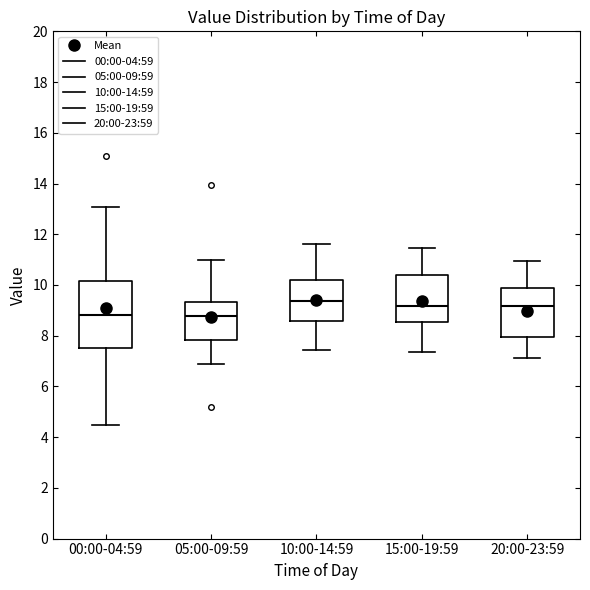

Reading left to right, read every box against the y-axis: the position of its median line, the range the box covers, and the ends of its whiskers. The values are not printed on the chart, so give them approximately, as read against the axis.

00:00-04:59: median 8.8, box 7.6 to 10.2, whiskers 4.4 to 13.0
05:00-09:59: median 8.8, box 7.8 to 9.4, whiskers 7.0 to 11.0
10:00-14:59: median 9.4, box 8.6 to 10.2, whiskers 7.4 to 11.6
15:00-19:59: median 9.2, box 8.6 to 10.4, whiskers 7.4 to 11.4
20:00-23:59: median 9.2, box 8.0 to 9.8, whiskers 7.2 to 11.0